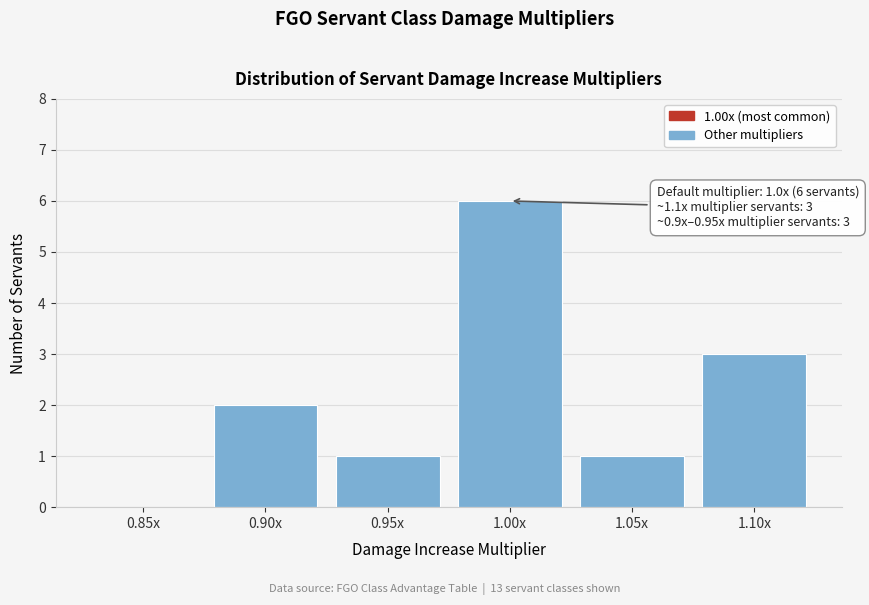

Reading left to right, what are all the values shown in this chart?

0.85x=0	0.90x=2	0.95x=1	1.00x=6	1.05x=1	1.10x=3